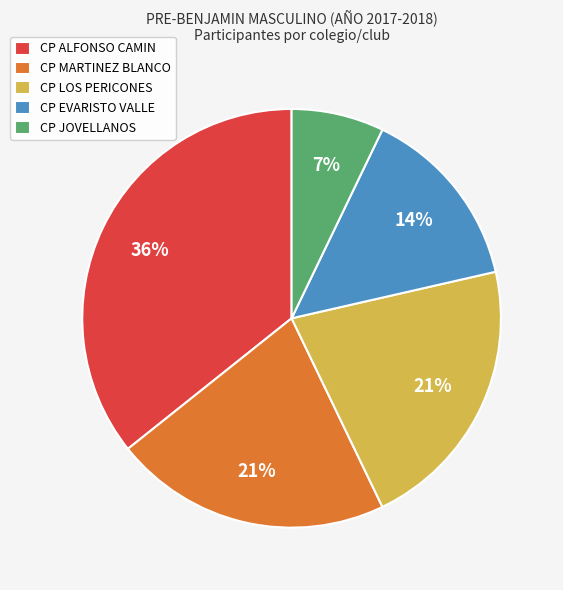

Approximately how many times larger is the value at CP LOS PERICONES compared to CP EVARISTO VALLE?

1.5